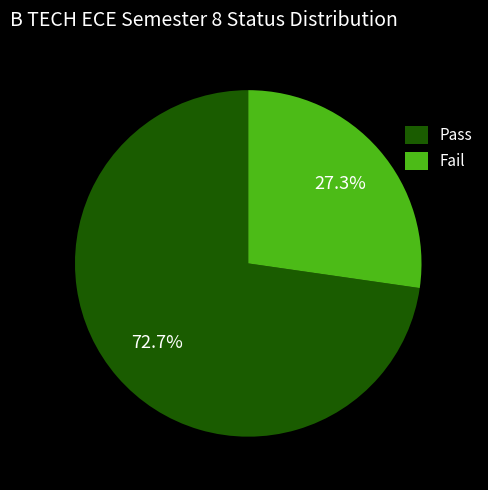

The Pass slice represents 62% of the pie. True or false?

False